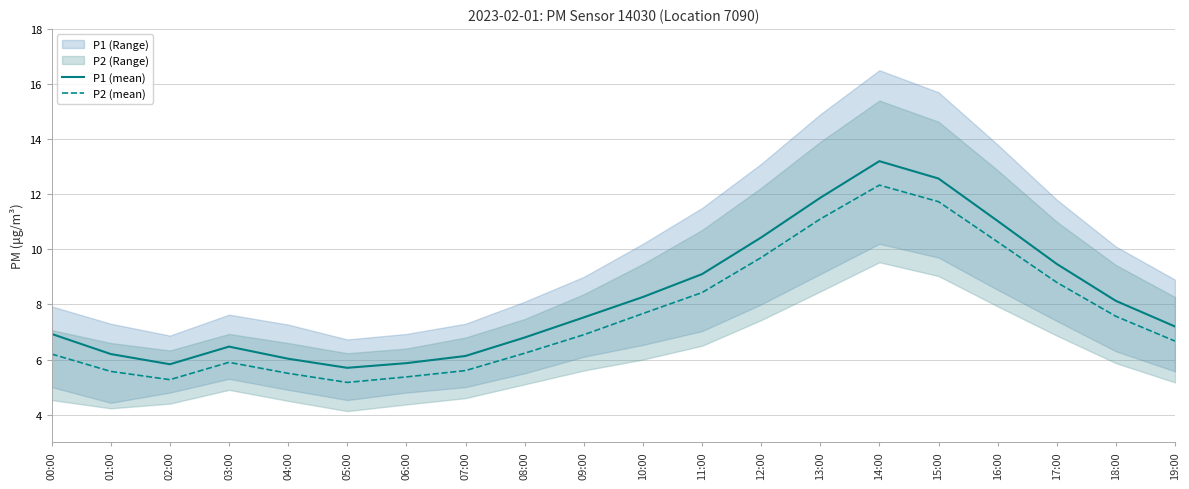

True or false: P2 (mean) and P1 (mean) intersect in this chart.

False